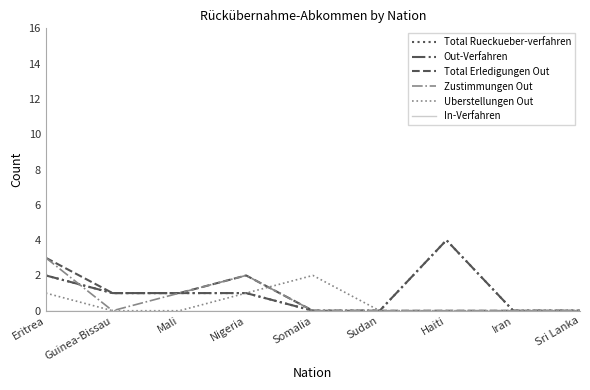

Is this an area chart (filled region under the line)?

No